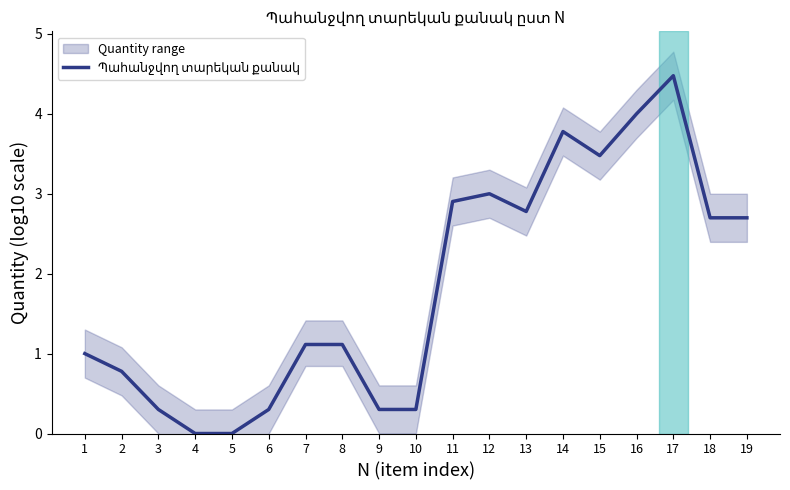

Rank the categories by value from highest to lowest.

17, 16, 14, 15, 12, 11, 13, 18, 19, 7, 8, 1, 2, 3, 6, 9, 10, 4, 5